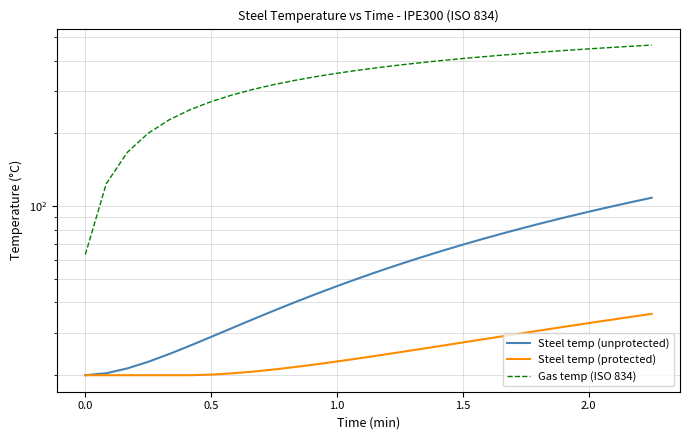

At 0.5, list the series in order from smallest to largest.

Steel temp (protected), Steel temp (unprotected), Gas temp (ISO 834)